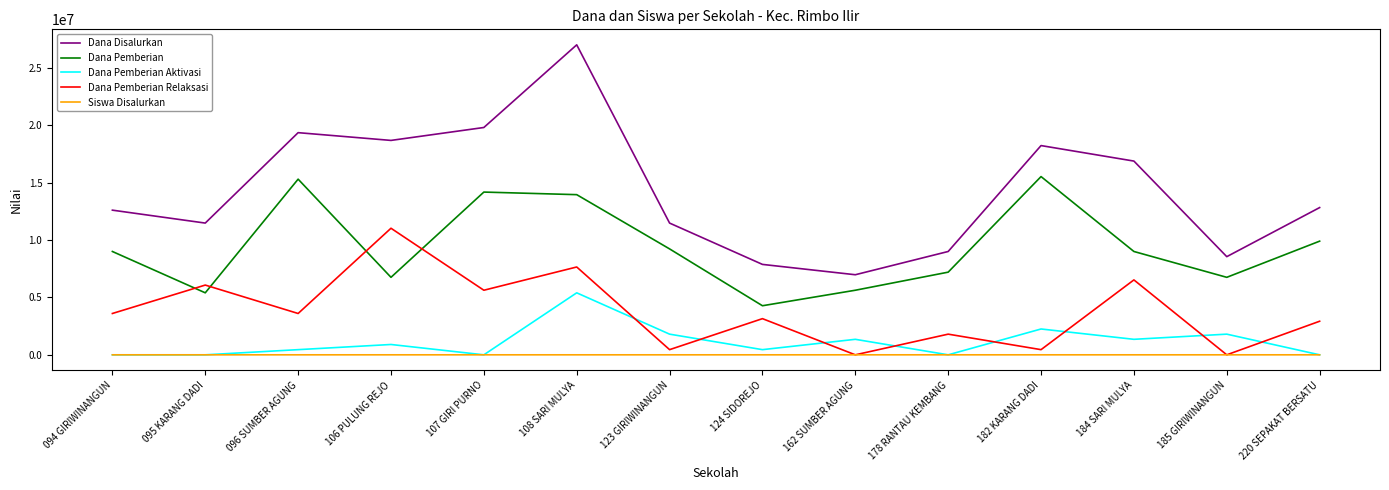

List the series in order of their peak value, lowest first.

Siswa Disalurkan, Dana Pemberian Aktivasi, Dana Pemberian Relaksasi, Dana Pemberian, Dana Disalurkan